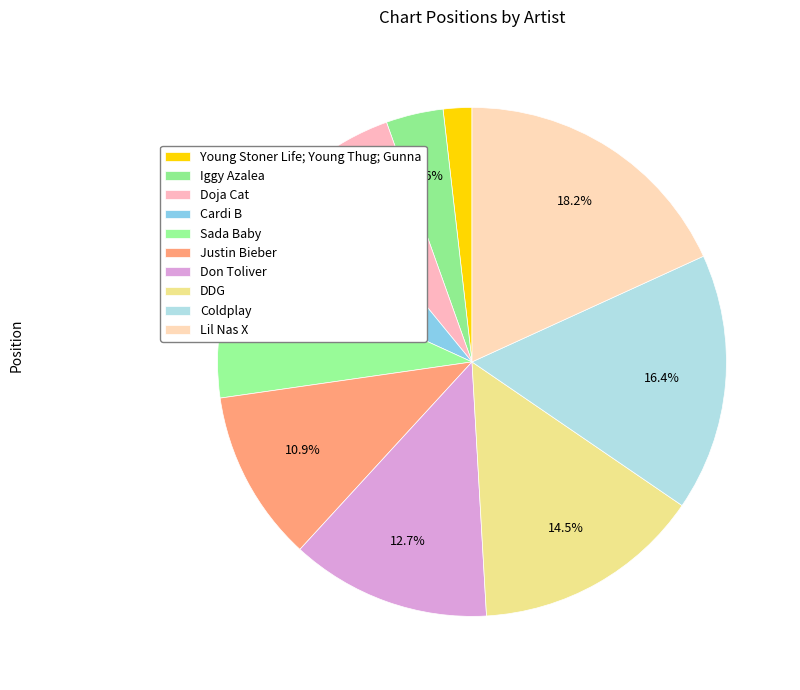

How many segments does this pie chart have?

10